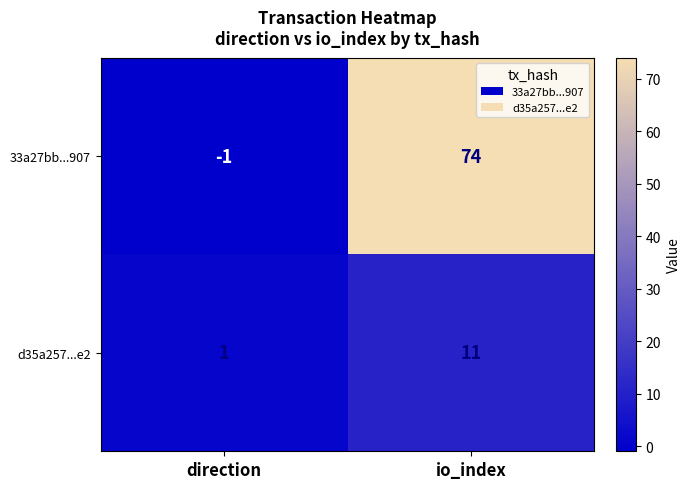

Reading right to left, transcribe all the data shown in this chart.

33a27bb...907: 74	-1
d35a257...e2: 11	1